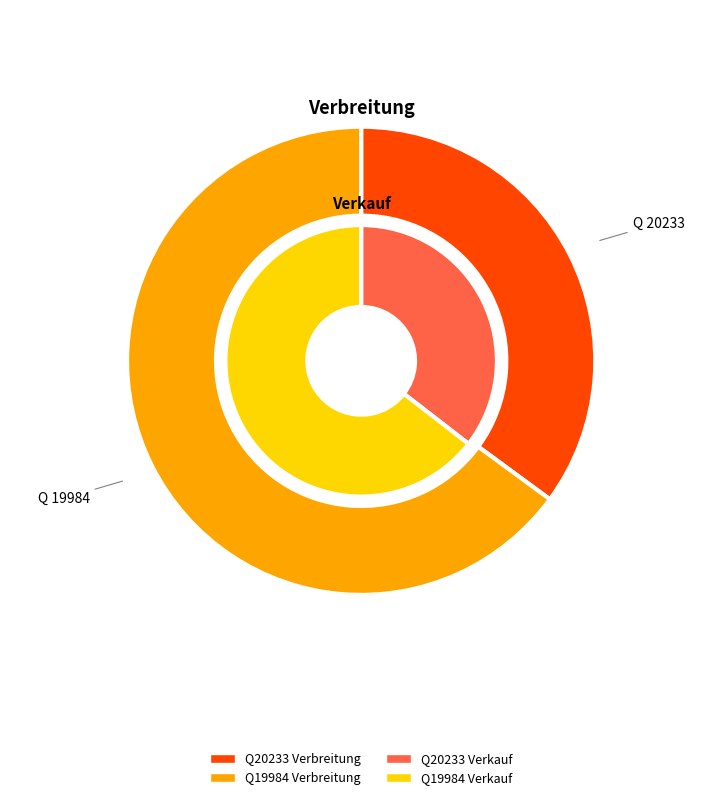

Rank the series at 19984 from lowest to highest value.

Verkauf, Verbreitung